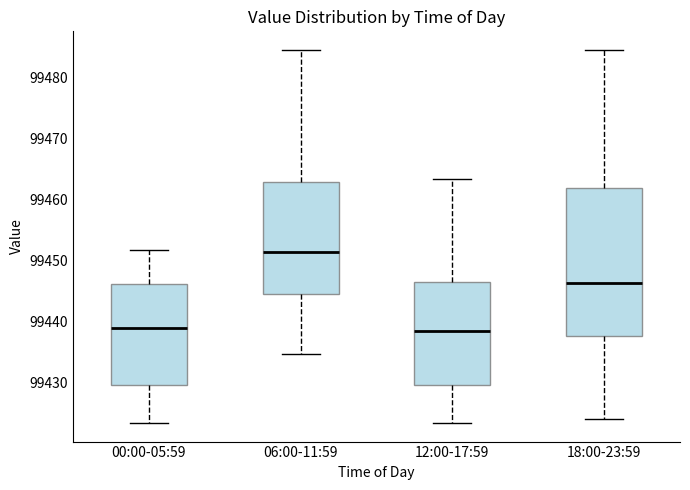

Which box has the highest median line?

06:00-11:59